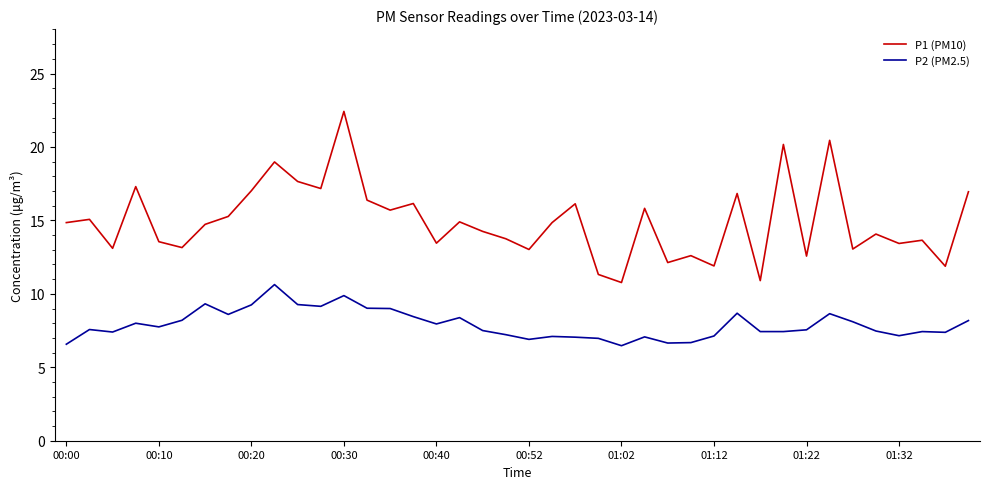

True or false: P1 (PM10) has more than 0 points higher than both neighbors.

True